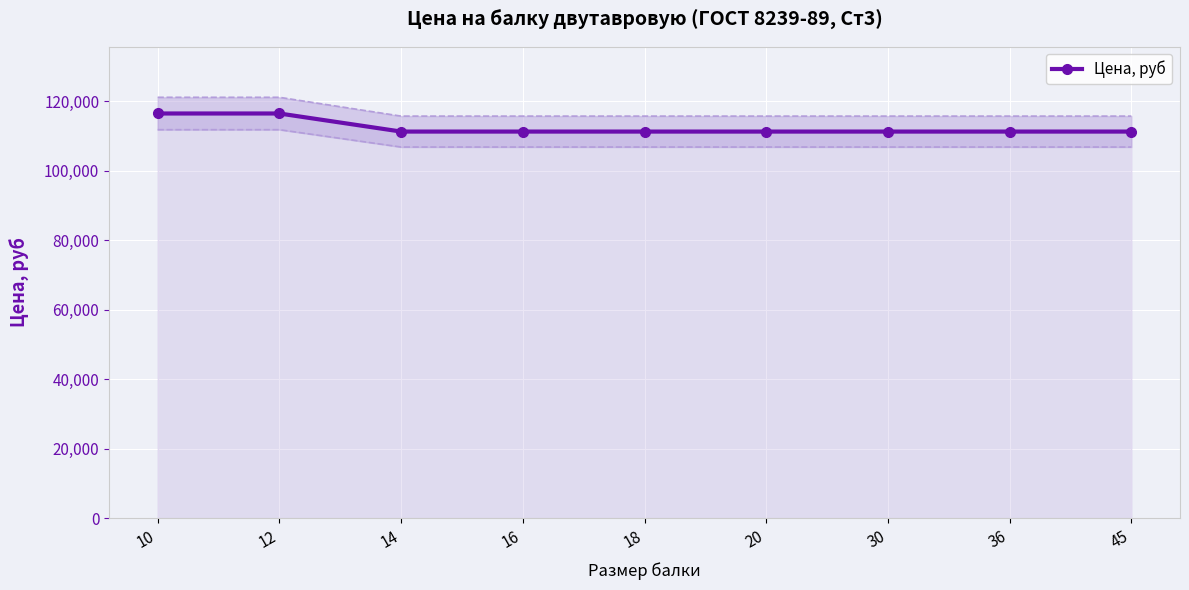

Reading left to right, extract all data points from this chart.

116400	116400	111200	111200	111200	111200	111200	111200	111200